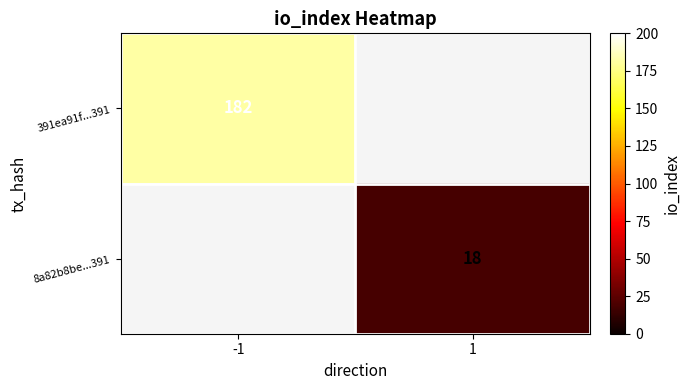

How many categories are shown in the chart?

2